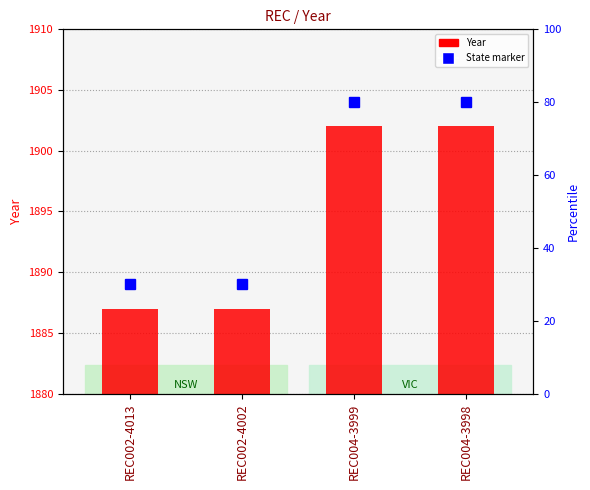

What is the label of the 2nd bar from the right?

REC004-3999